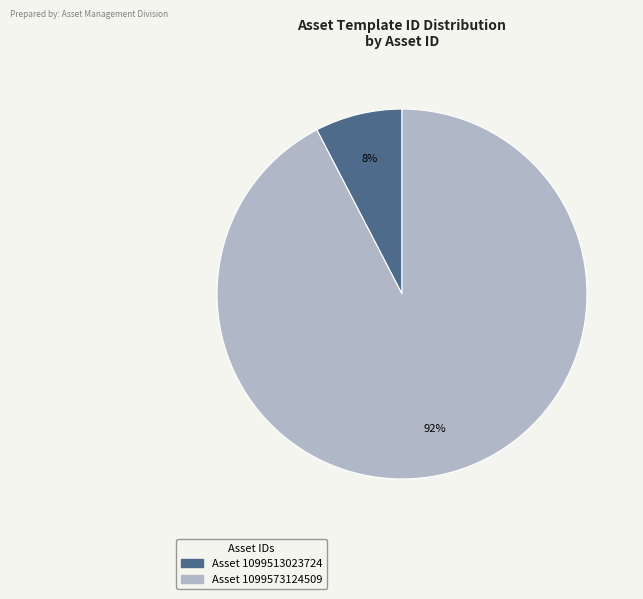

Is there a majority slice in this chart?

Yes